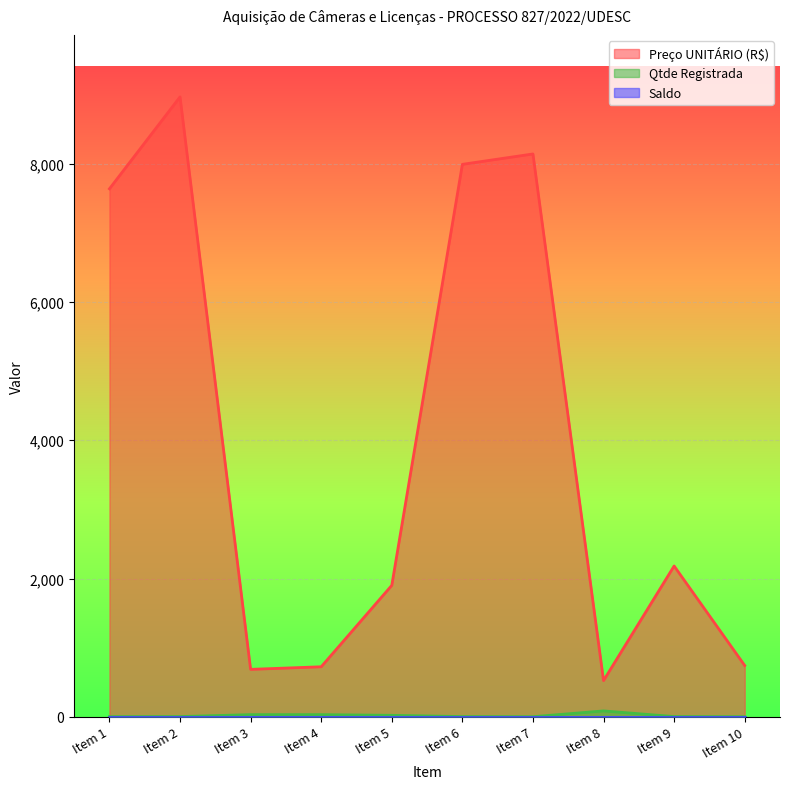

What is the minimum value for Preço UNITÁRIO (R$)?

523.0